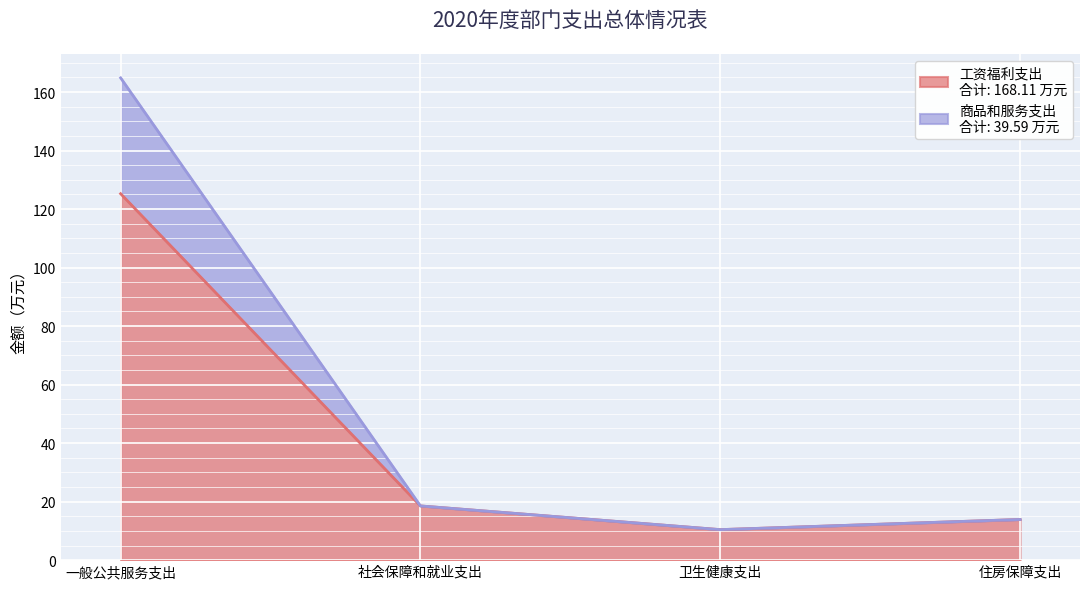

At which label does 商品和服务支出 first exceed 18?

一般公共服务支出